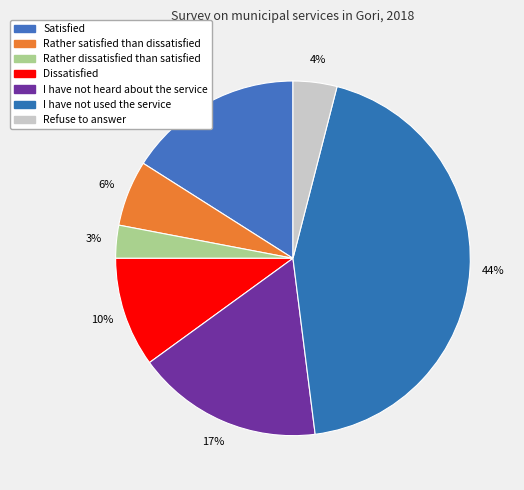

How many segments does this pie chart have?

7